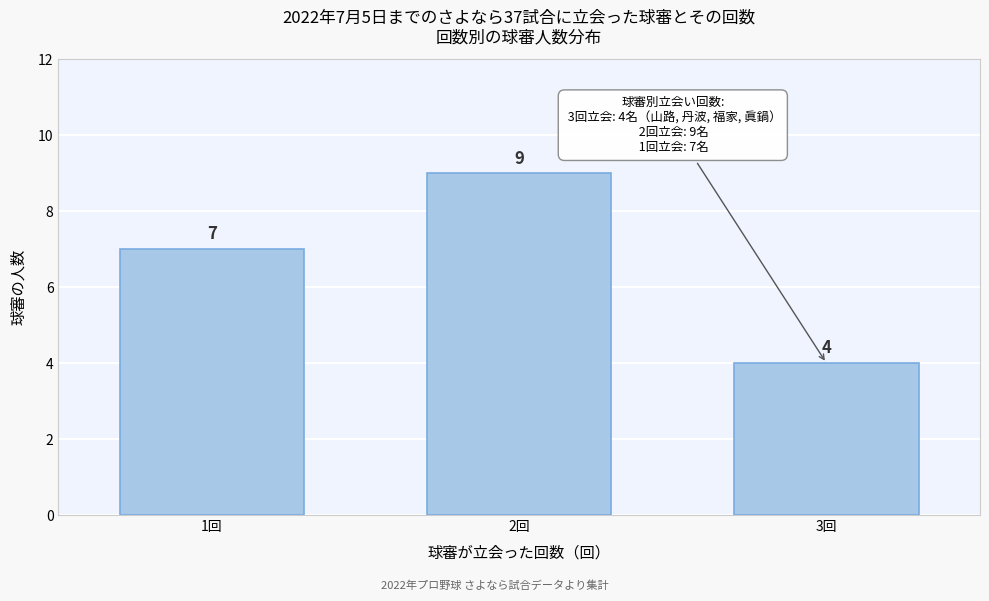

Reading right to left, extract all data points from this chart.

3回=4	2回=9	1回=7